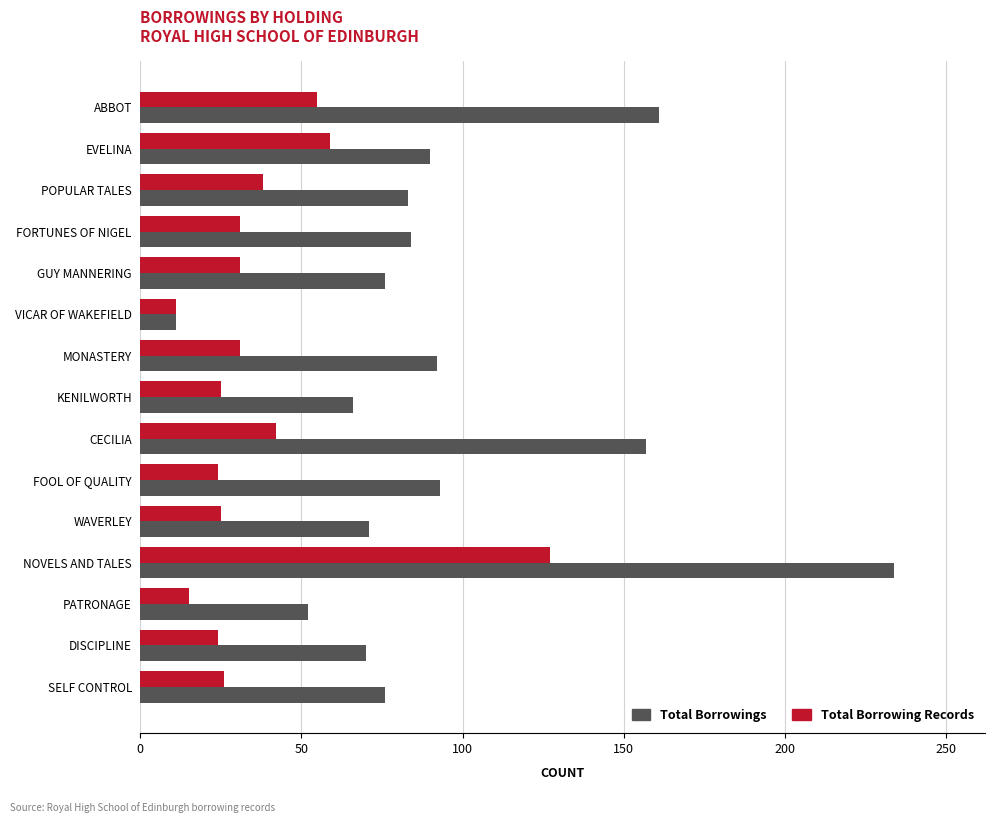

At how many categories does at least one series exceed 107?

3